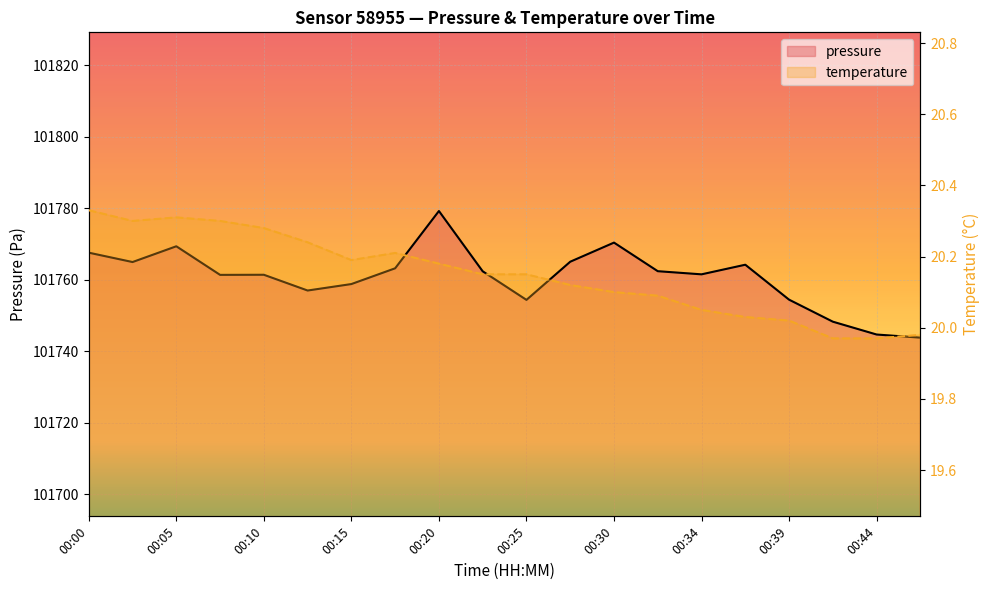

What is the lowest value of the pressure series?

101743.8